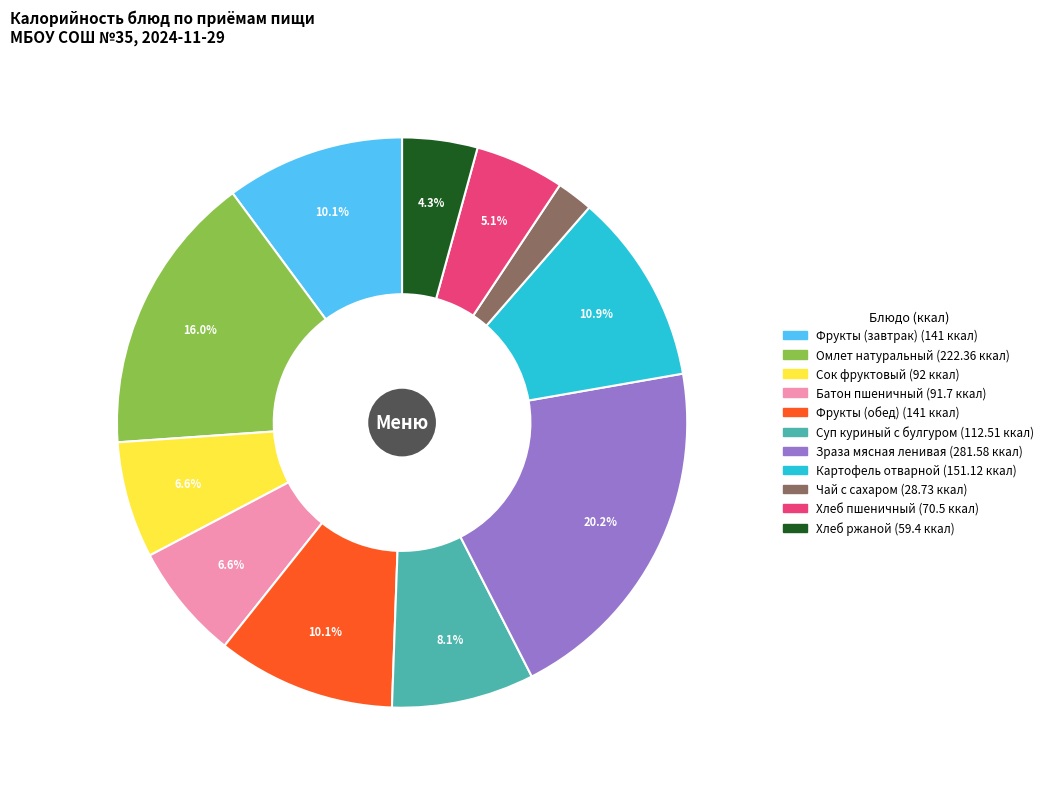

What is the smallest slice in the pie chart?

Чай с сахаром